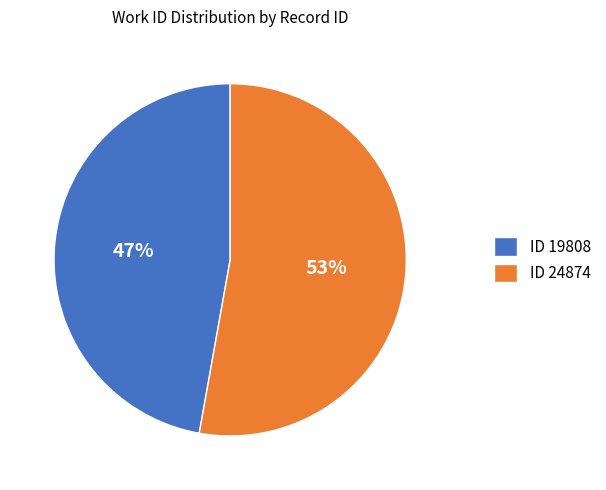

To the nearest percent, what percentage of the pie is ID 24874?

53%